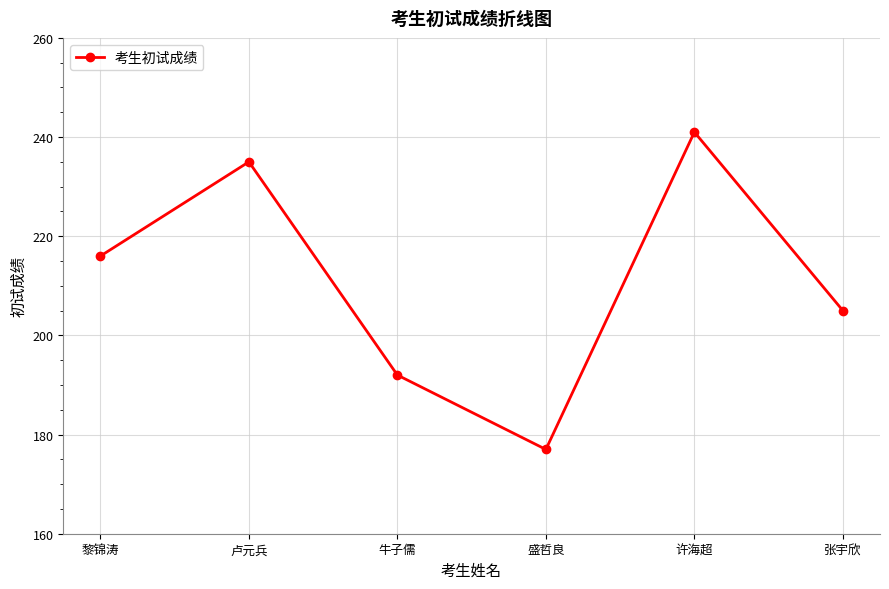

List the labels in order of value, smallest first.

盛哲良, 牛子儒, 张宇欣, 黎锦涛, 卢元兵, 许海超